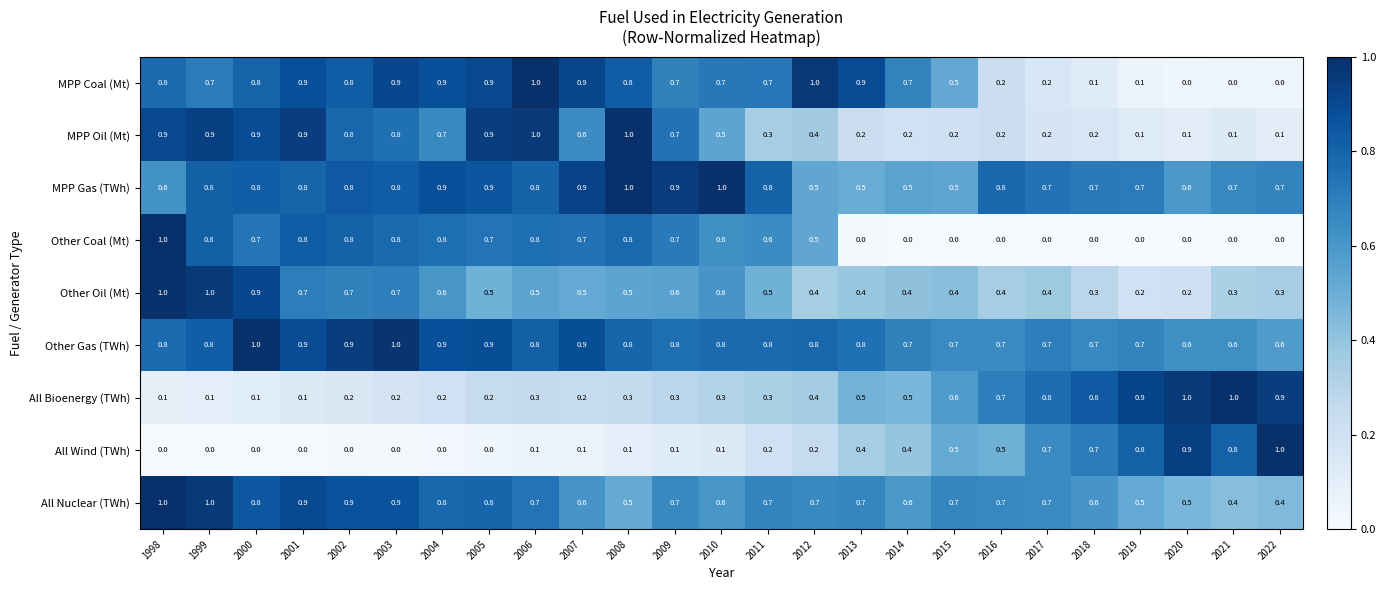

True or false: All Wind (TWh) has a value of 0.4 at 2018.

False